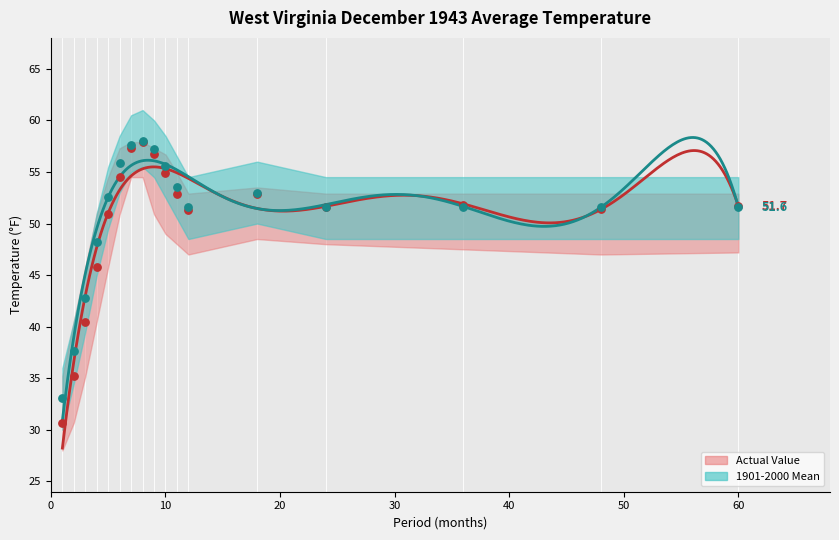

Which series has the largest Y range (max minus min)?

Value